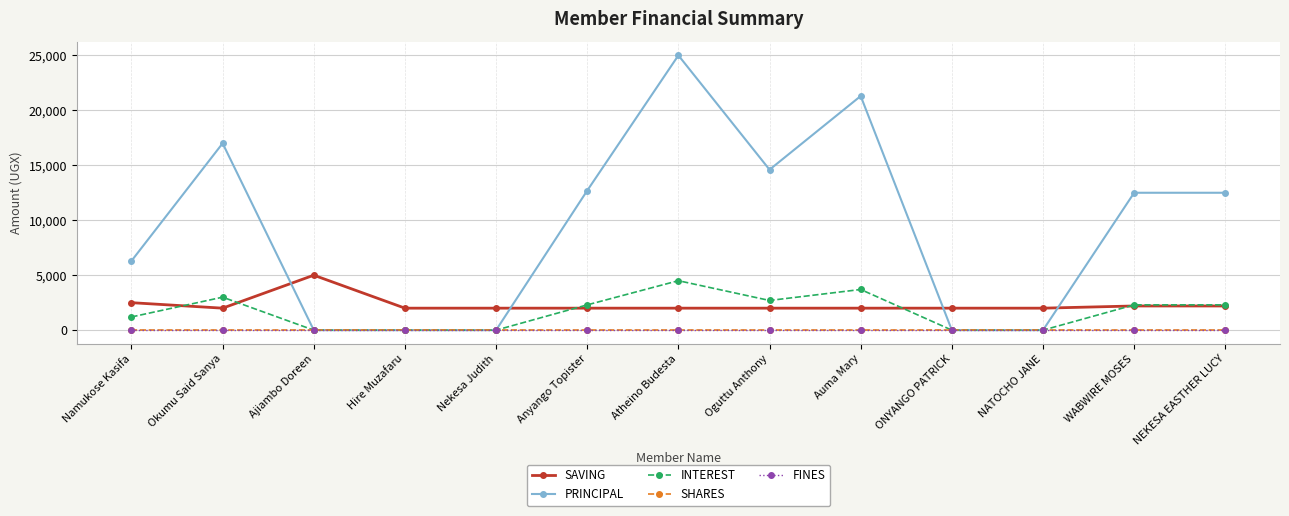

Does the chart have visible grid lines?

Yes